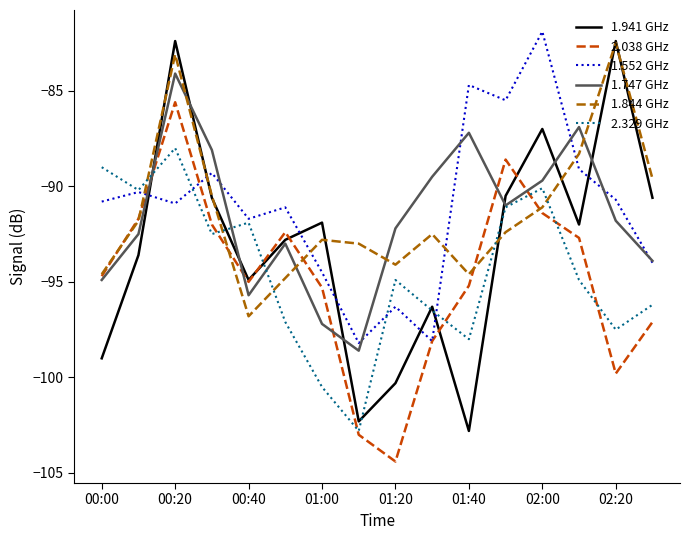

How many categories are shown in the chart?

16